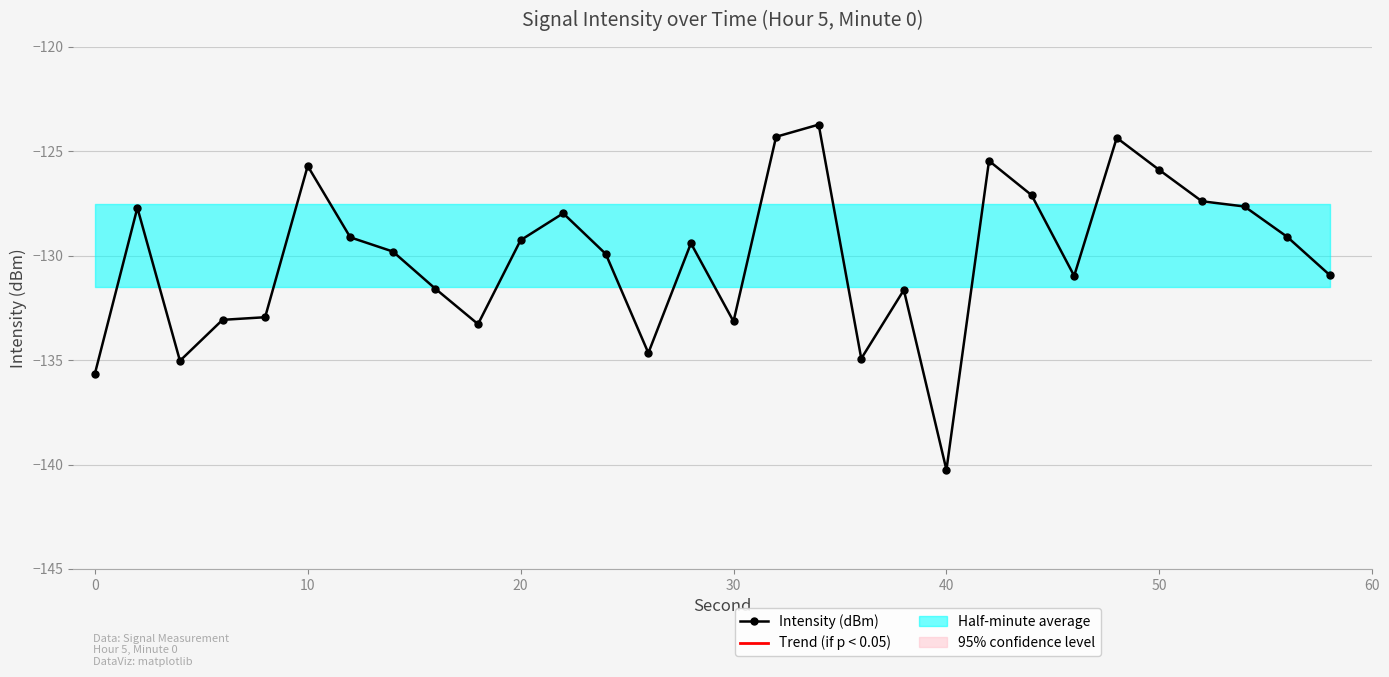

The value at 50 is -57.0. True or false?

False